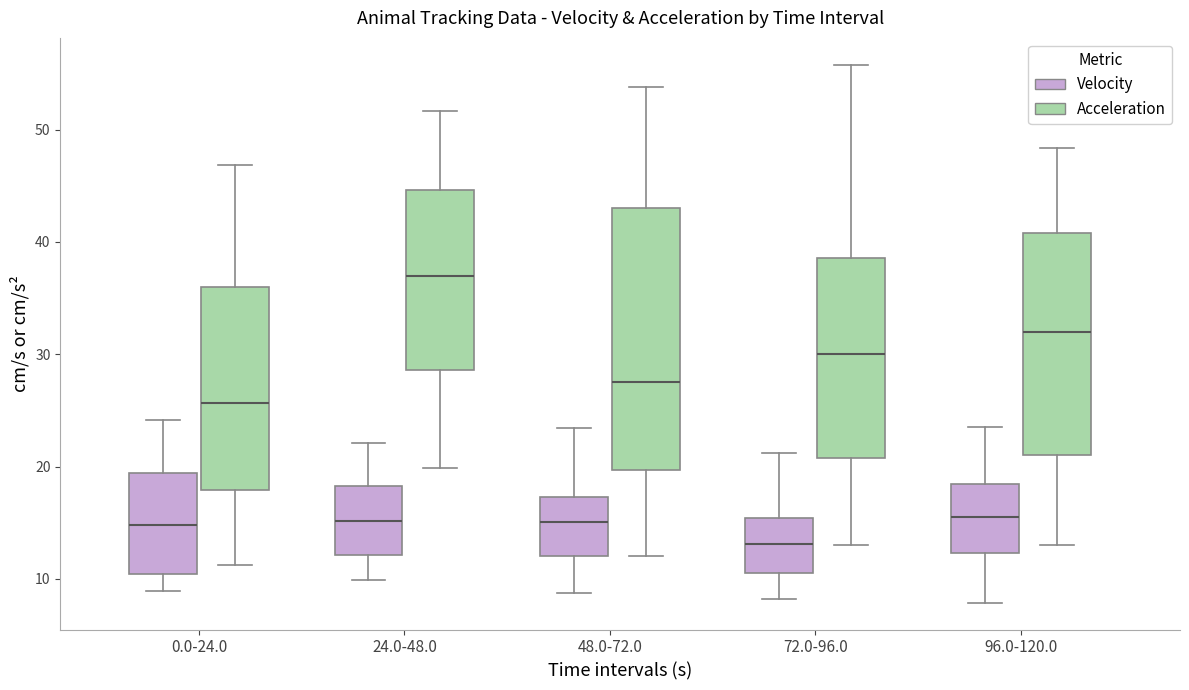

Which box has the lowest median line?

72.0-96.0 (Velocity)